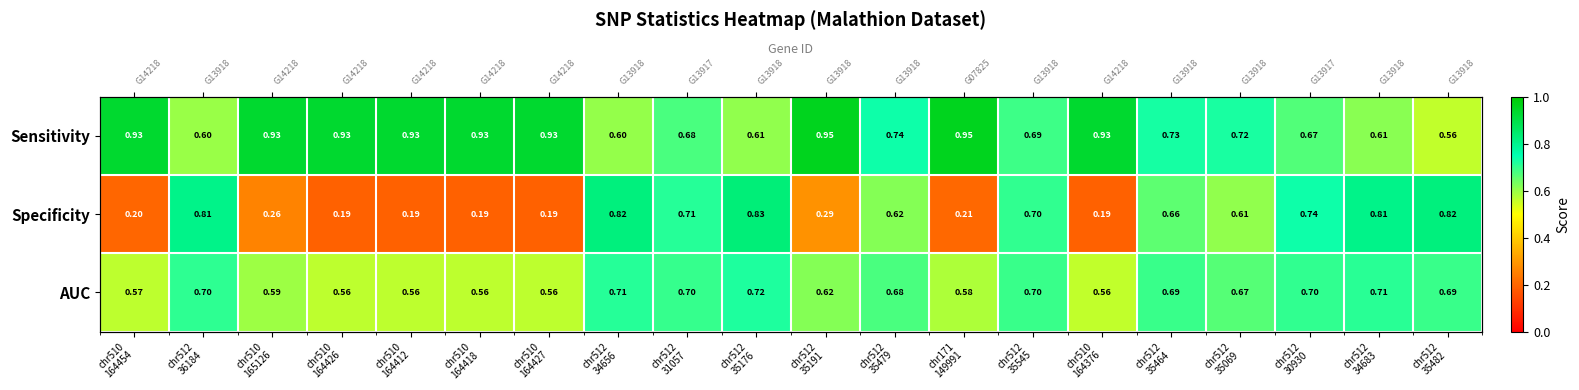

List the series in order of their overall mean, lowest first.

Specificity, AUC, Sensitivity